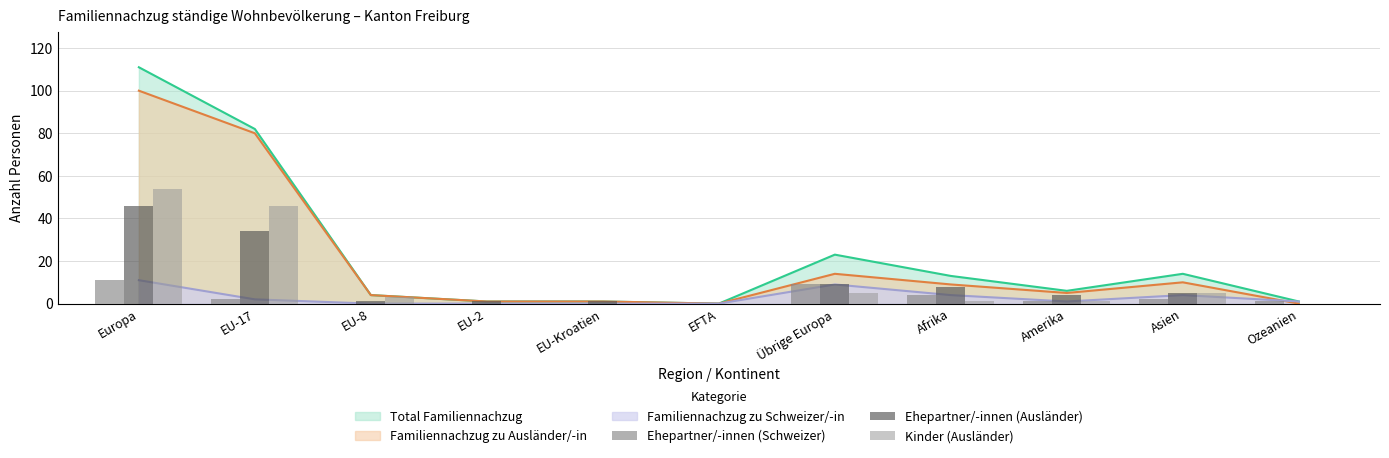

At which label does Kinder (Ausländer) first exceed 1?

Europa